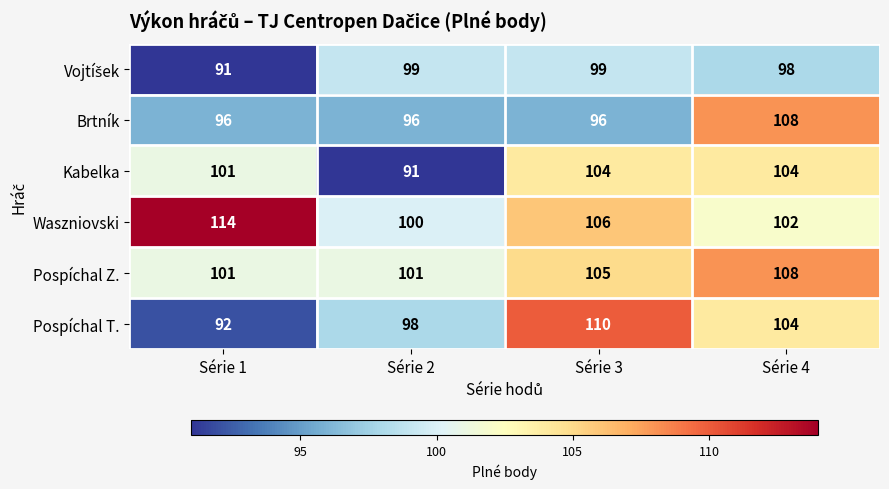

What is the approximate value of Pospíchal T. at Série 4?

104